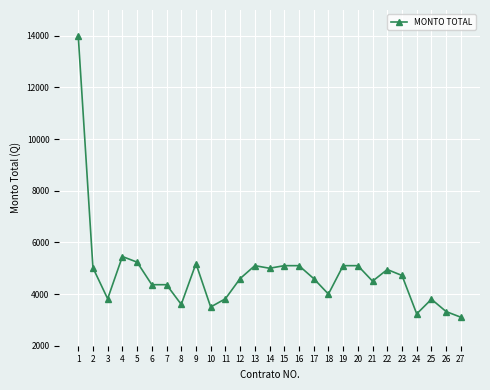

How many distinct data groups are displayed?

1